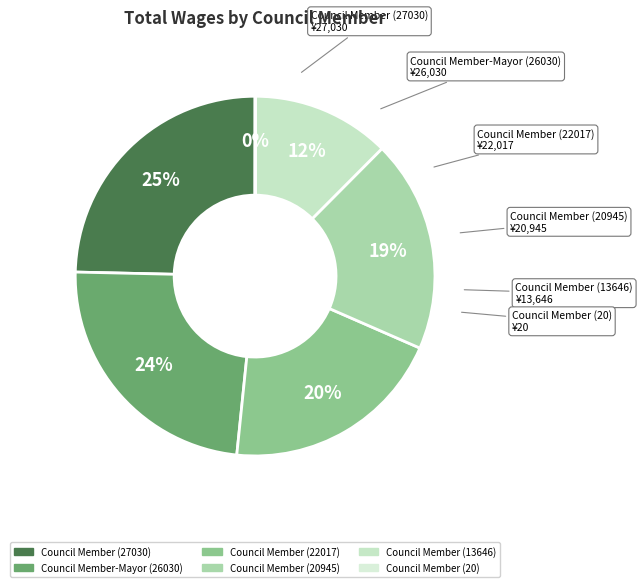

Between Council Member-Mayor (26030) and Council Member (27030), which is larger?

Council Member (27030)